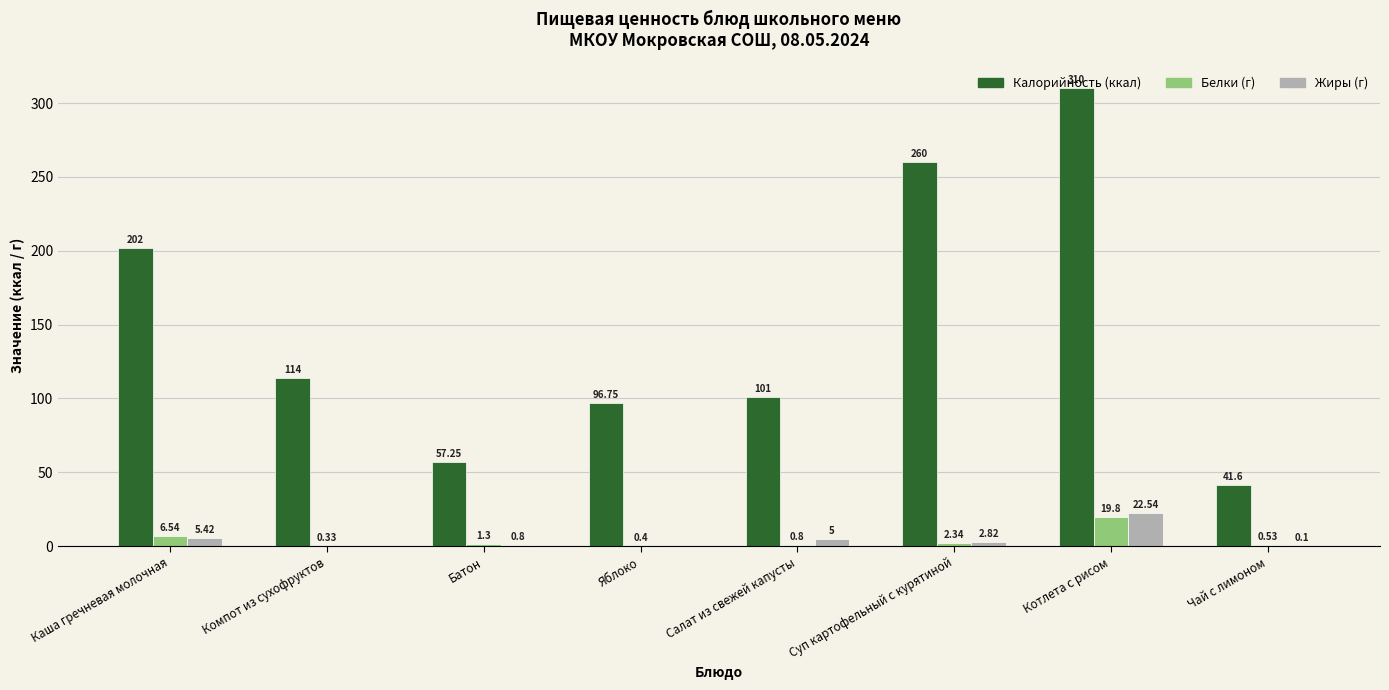

What is the total value across all series at Котлета с рисом?

352.3